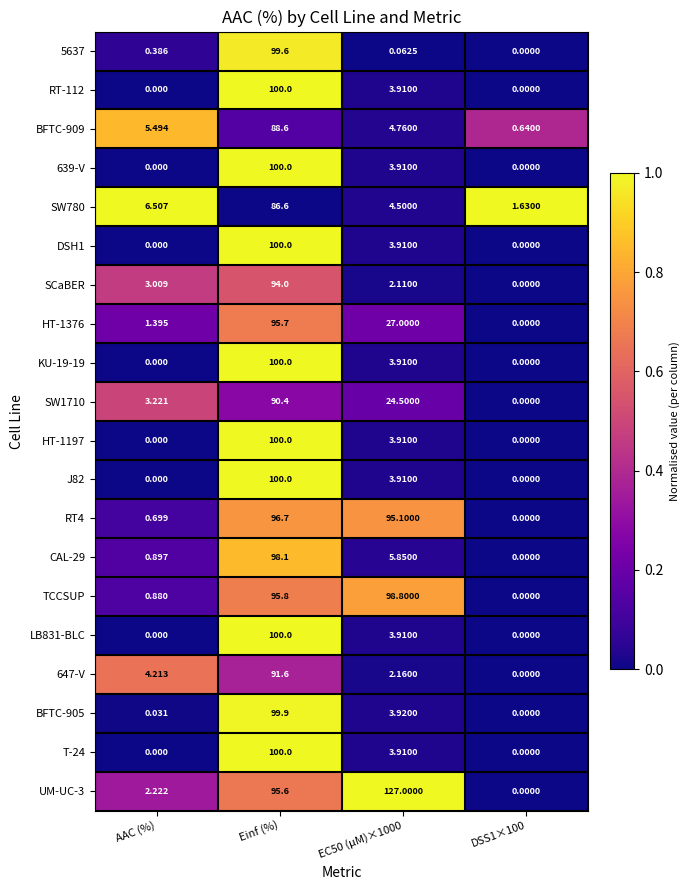

At which category is the sum across all series the highest?

Einf (%)